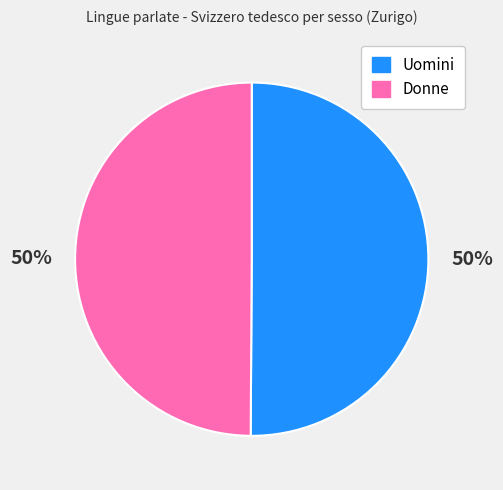

The Donne slice represents 59% of the pie. True or false?

False